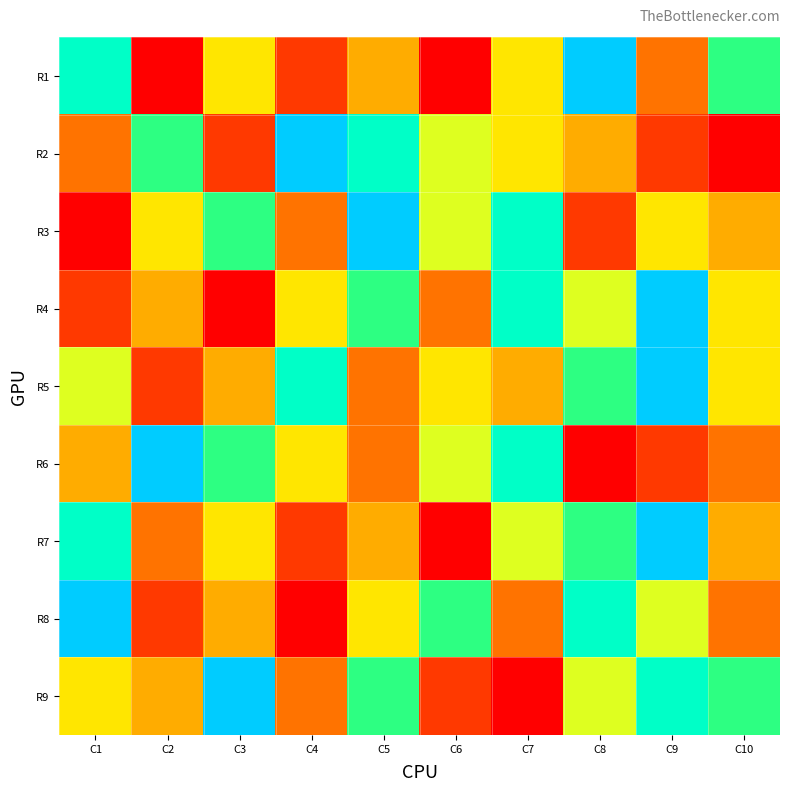

How many series are shown in this chart?

9